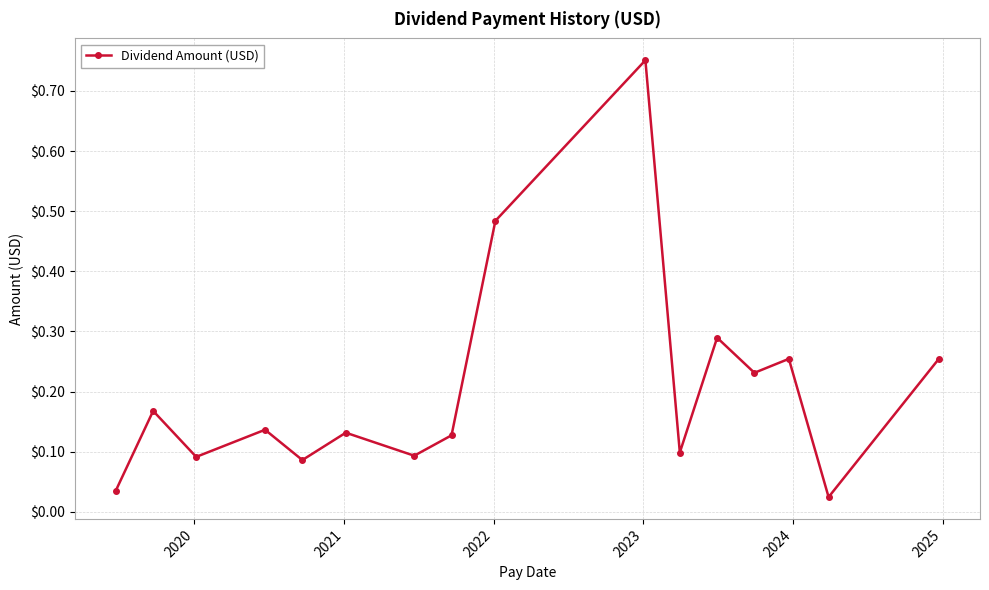

How many points are higher than both their immediate neighbors (excluding endpoints)?

6